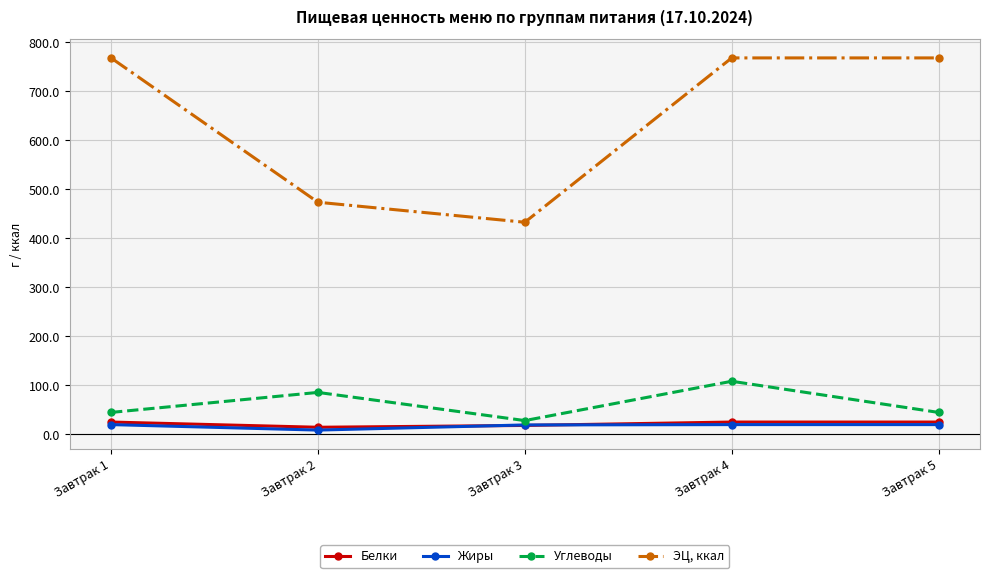

True or false: Углеводы and Белки cross at least once.

False